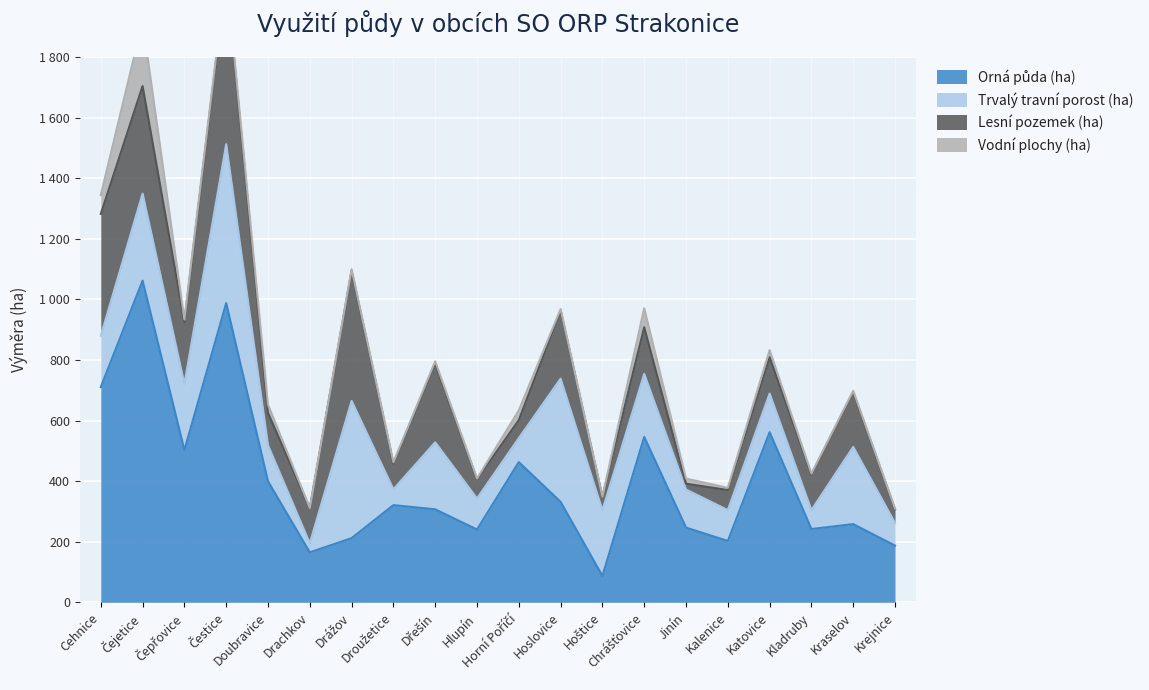

Is the value of Trvalý travní porost (ha) at Drážov greater than the value of Vodní plochy (ha) at Doubravice?

Yes